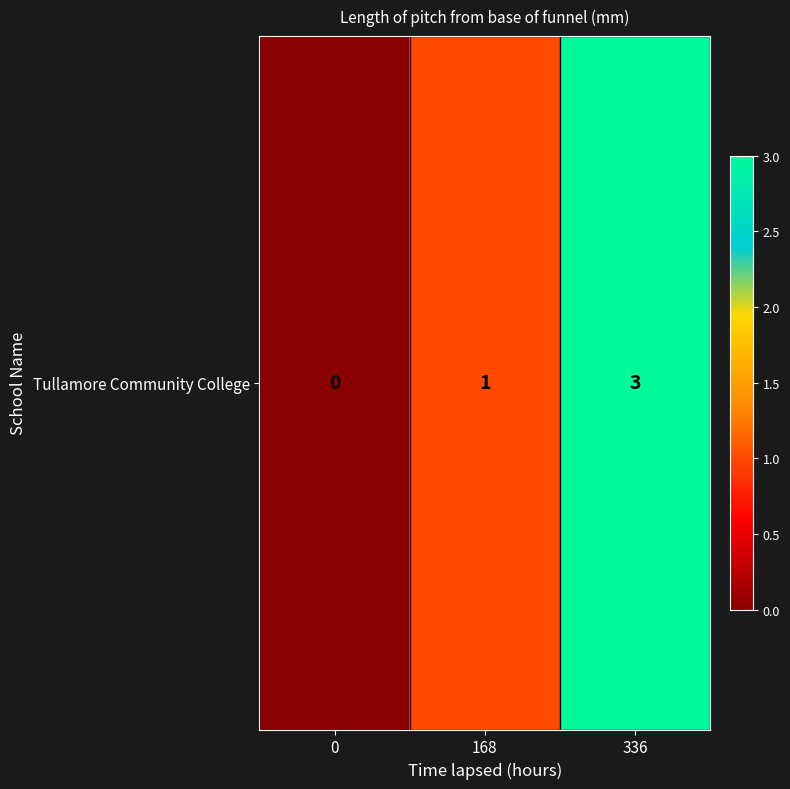

True or false: the data shows 1 at 168.

True